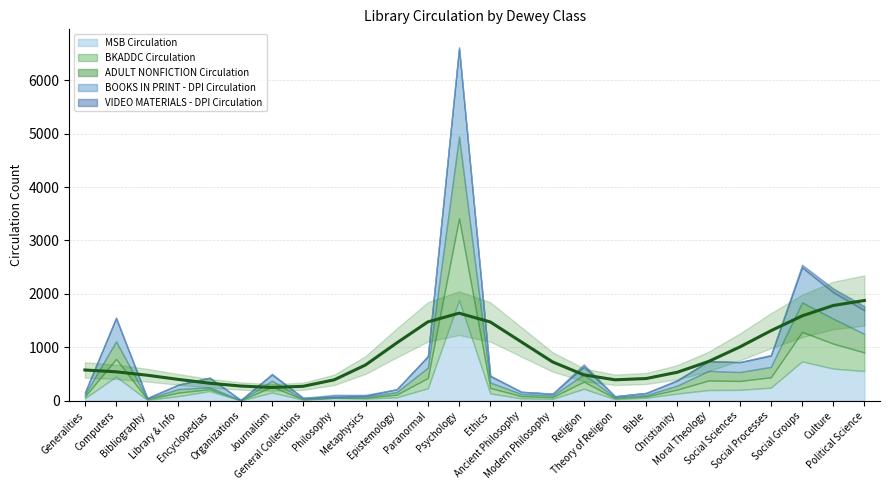

What is the average value of the VIDEO MATERIALS - DPI Circulation series?

17